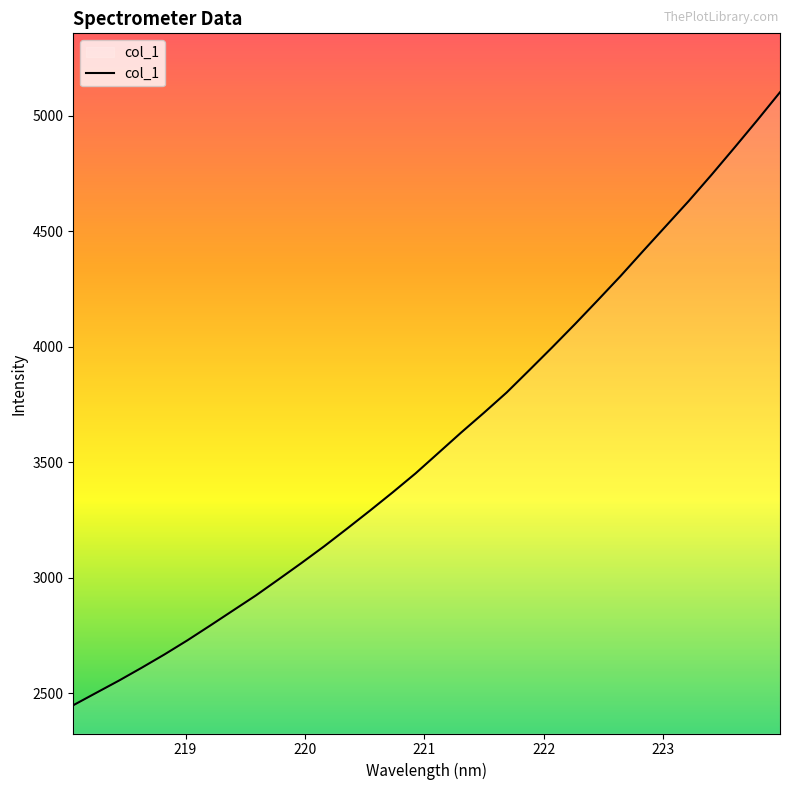

What is the difference between the maximum and second lowest values?

2600.6